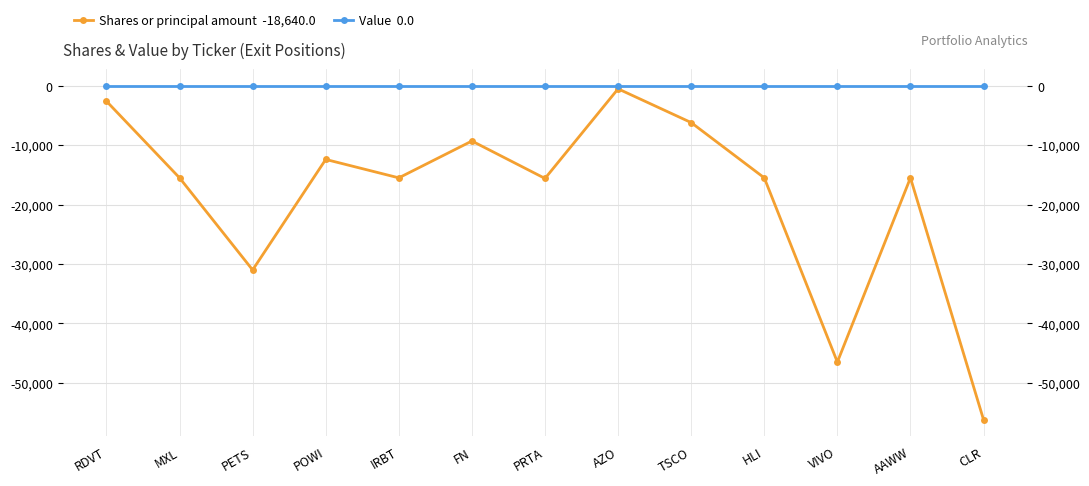

What is the total value across all series at PRTA?

-15600